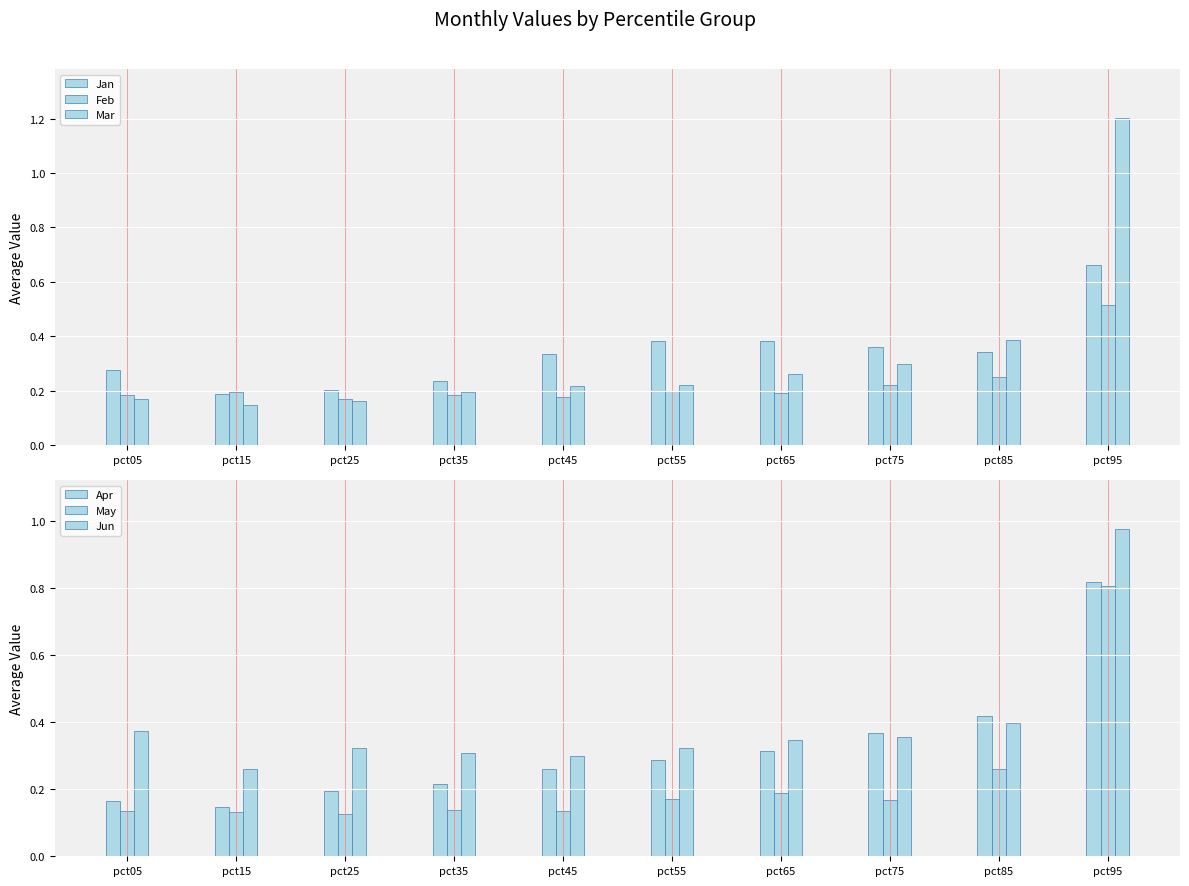

What is the value of the Apr bar at the 6th from the left?

0.3